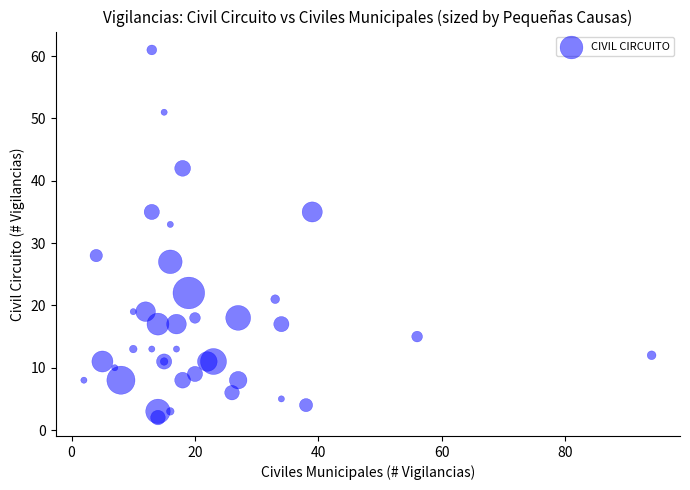

What Y value in the scatter plot is closest to 31?

33